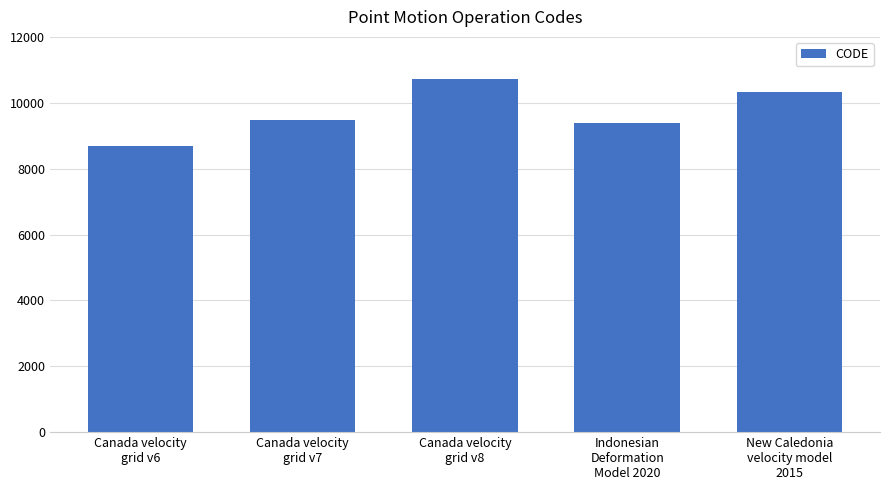

True or false: the data shows 14733 at New Caledonia
velocity model
2015.

False